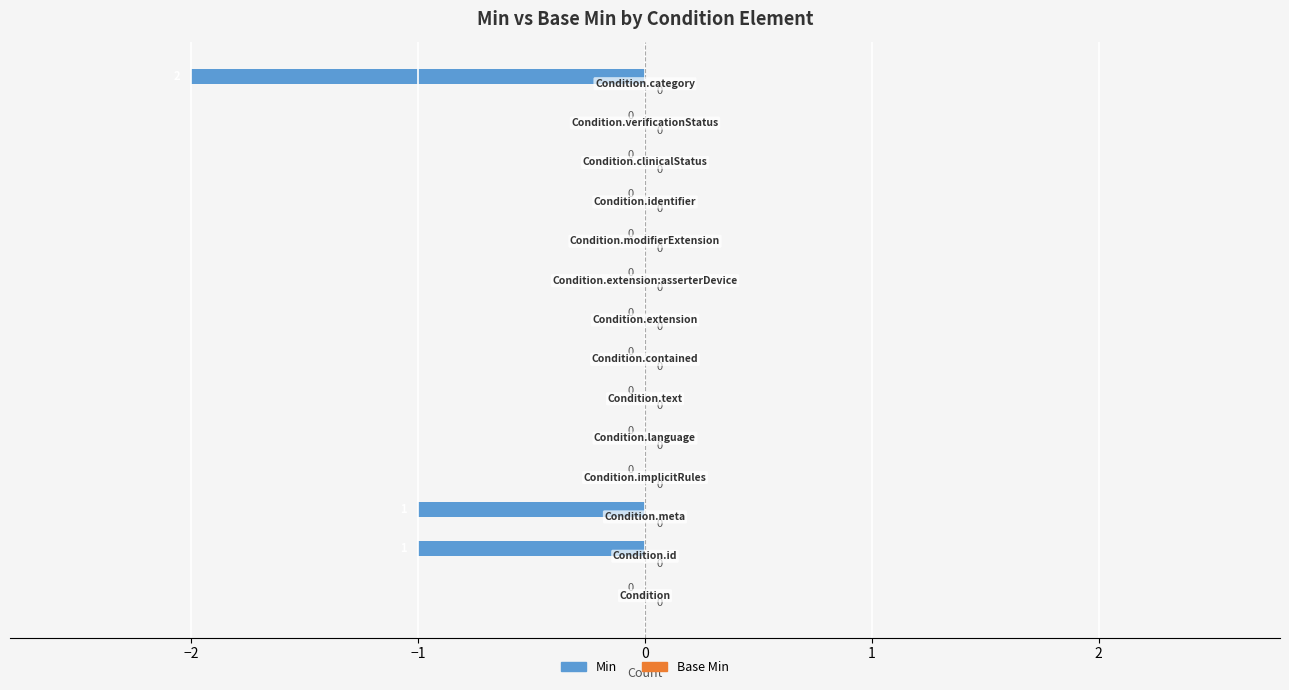

How many values are between 0 and 1?

11